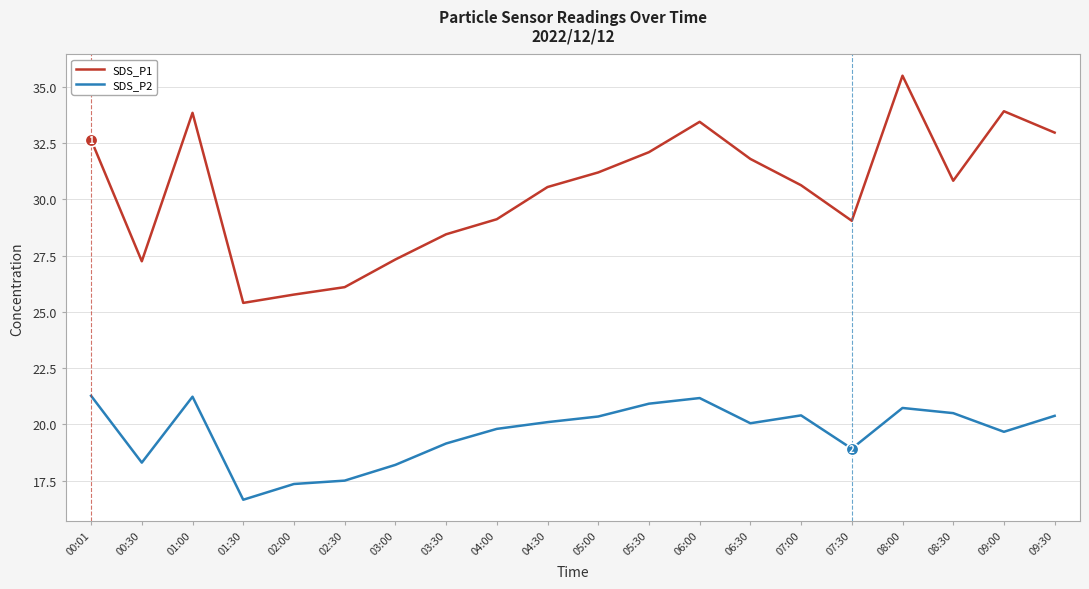

Where is the first local maximum for SDS_P1?

01:00